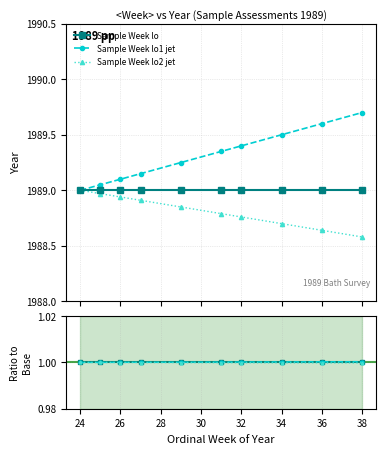

Reading left to right, list all the values displayed in this chart.

Sample Week lo: 1989.0	1989.0	1989.0	1989.0	1989.0	1989.0	1989.0	1989.0	1989.0	1989.0
Sample Week lo1 jet: 1989.0	1989.0	1989.1	1989.2	1989.2	1989.3	1989.4	1989.5	1989.6	1989.7
Sample Week lo2 jet: 1989.0	1989.0	1988.9	1988.9	1988.8	1988.8	1988.8	1988.7	1988.6	1988.6
Ordinal Week: 1.0	1.0	1.0	1.0	1.0	1.0	1.0	1.0	1.0	1.0
lo1 jet: 1.0	1.0	1.0	1.0	1.0	1.0	1.0	1.0	1.0	1.0
lo2 jet: 1.0	1.0	1.0	1.0	1.0	1.0	1.0	1.0	1.0	1.0